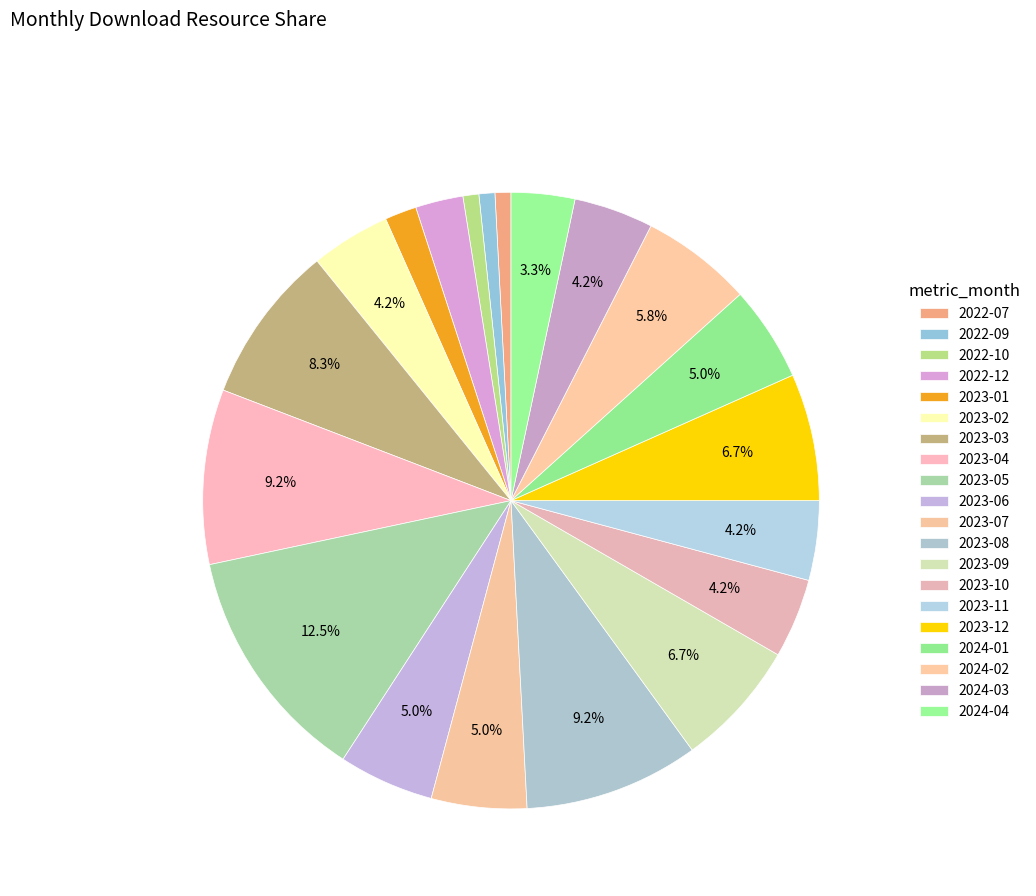

How many slices are in this pie chart?

20